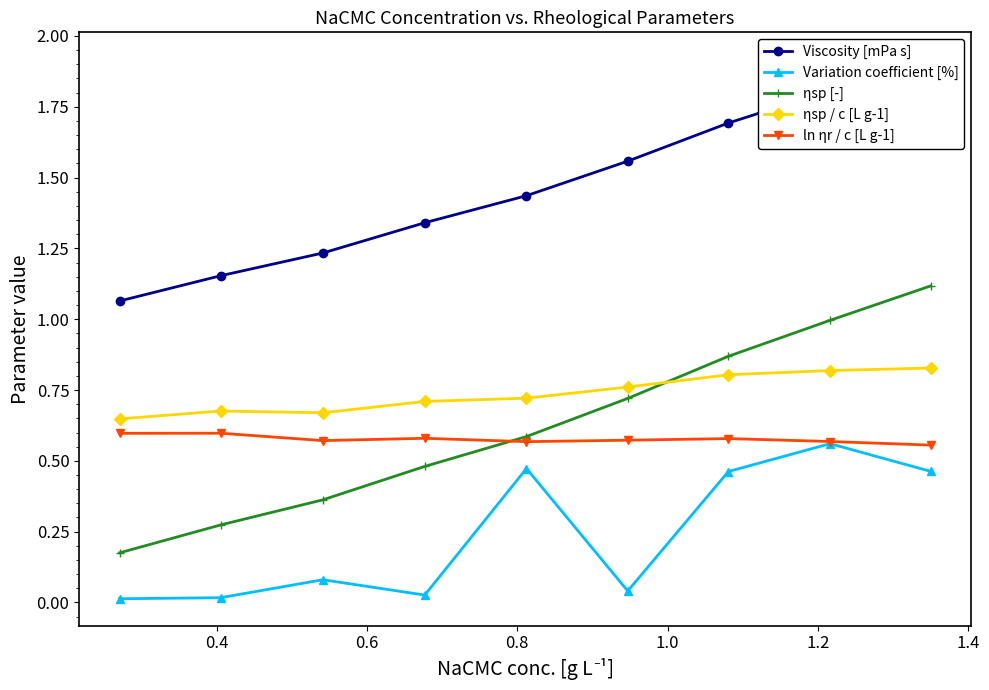

True or false: ln ηr / c [L g-1] has more than 2 interior local peaks.

True